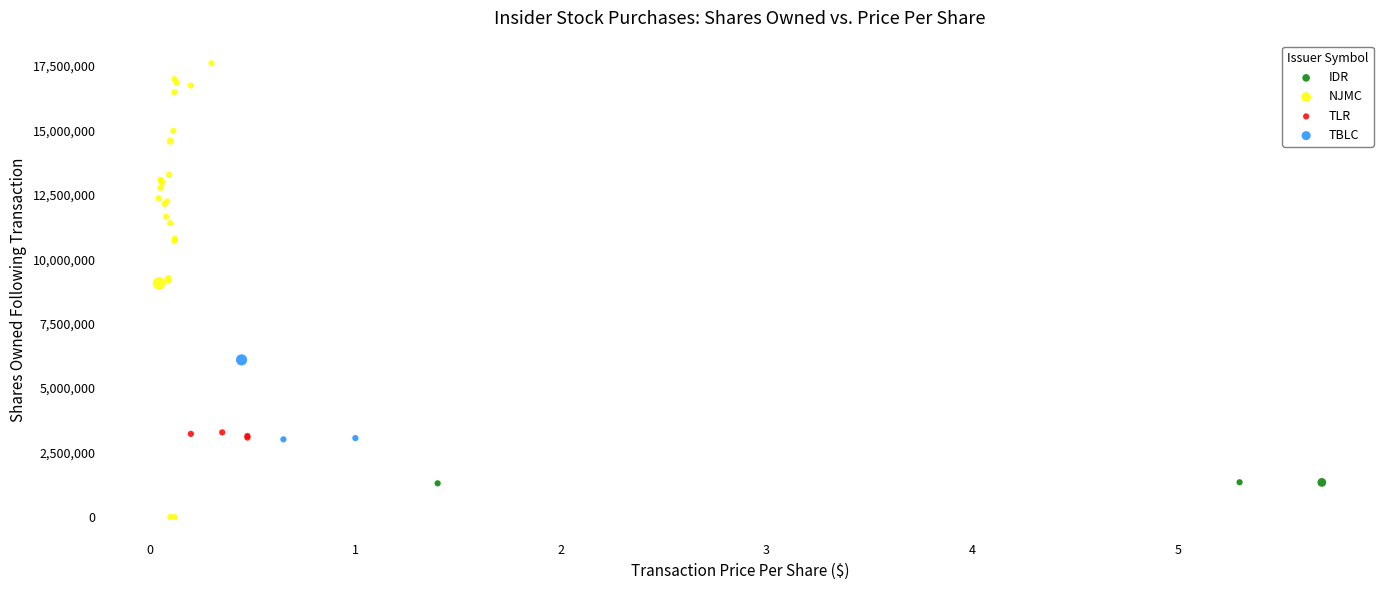

Which series has the largest Y range (max minus min)?

NJMC